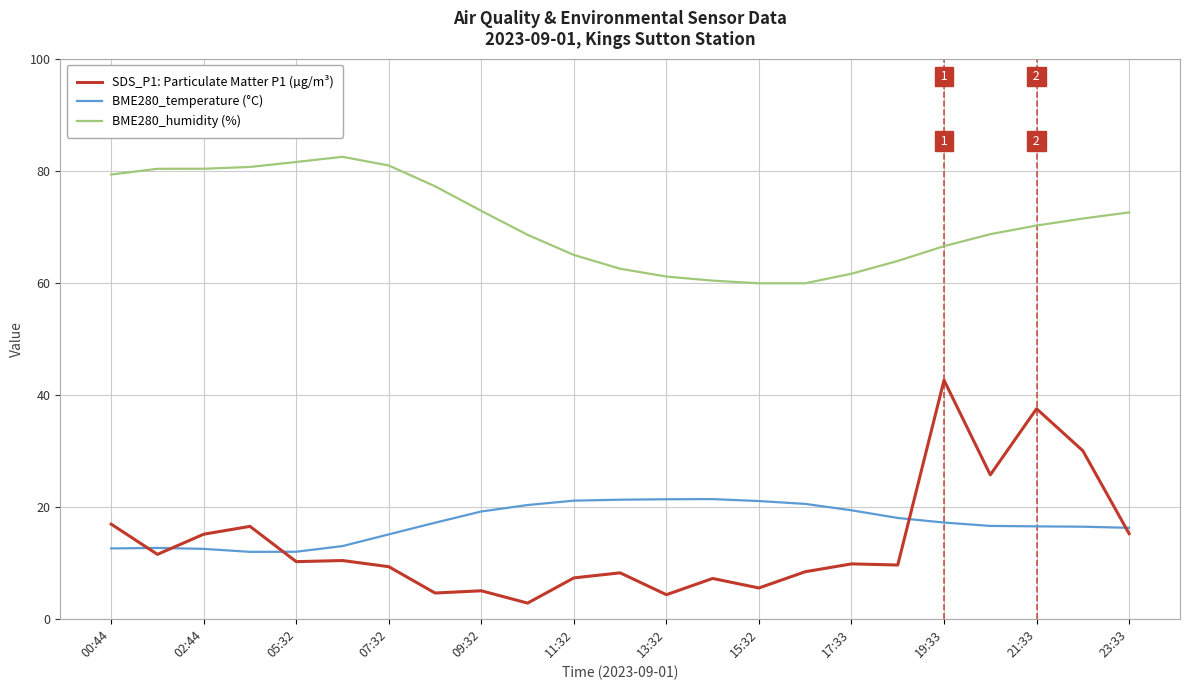

True or false: SDS_P1: Particulate Matter P1 (µg/m³) and BME280_humidity (%) intersect in this chart.

False